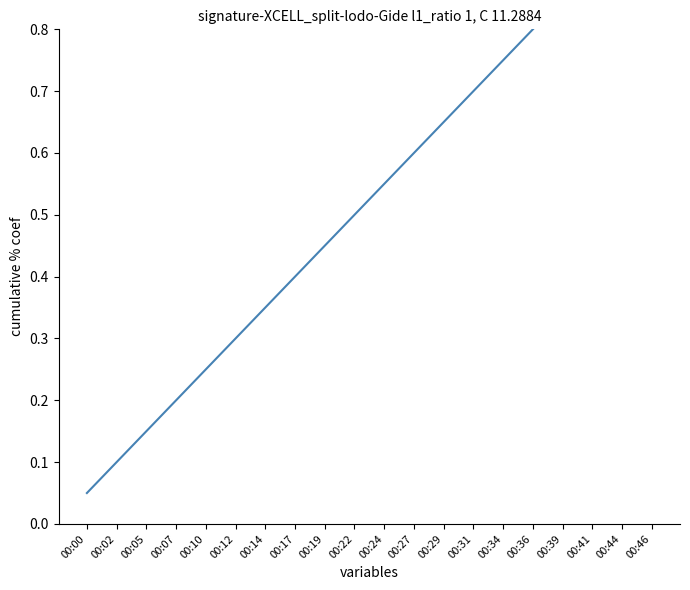

How many distinct data groups are displayed?

1